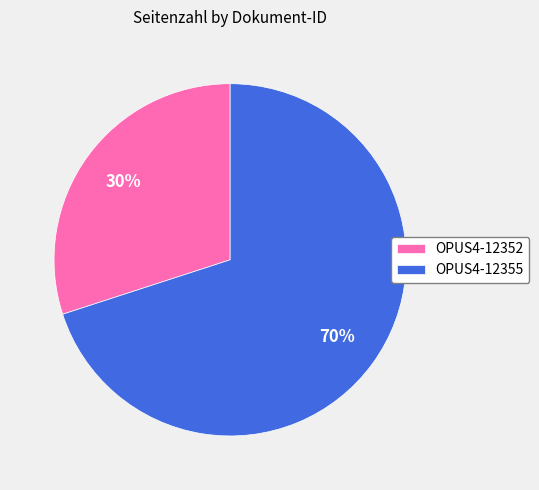

Which category accounts for the majority?

OPUS4-12355